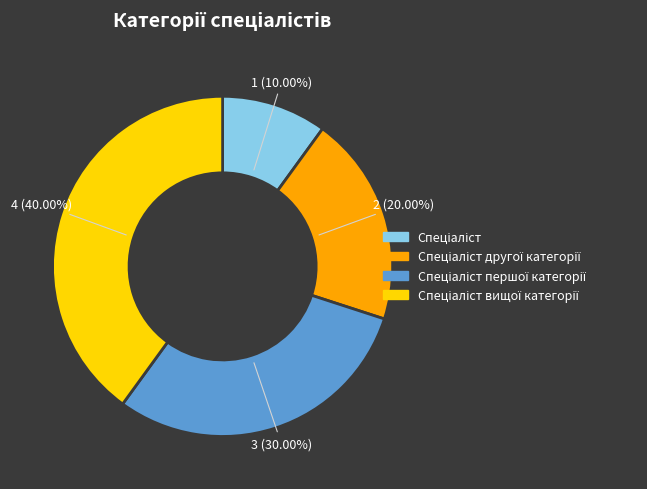

Is there a majority slice in this chart?

No